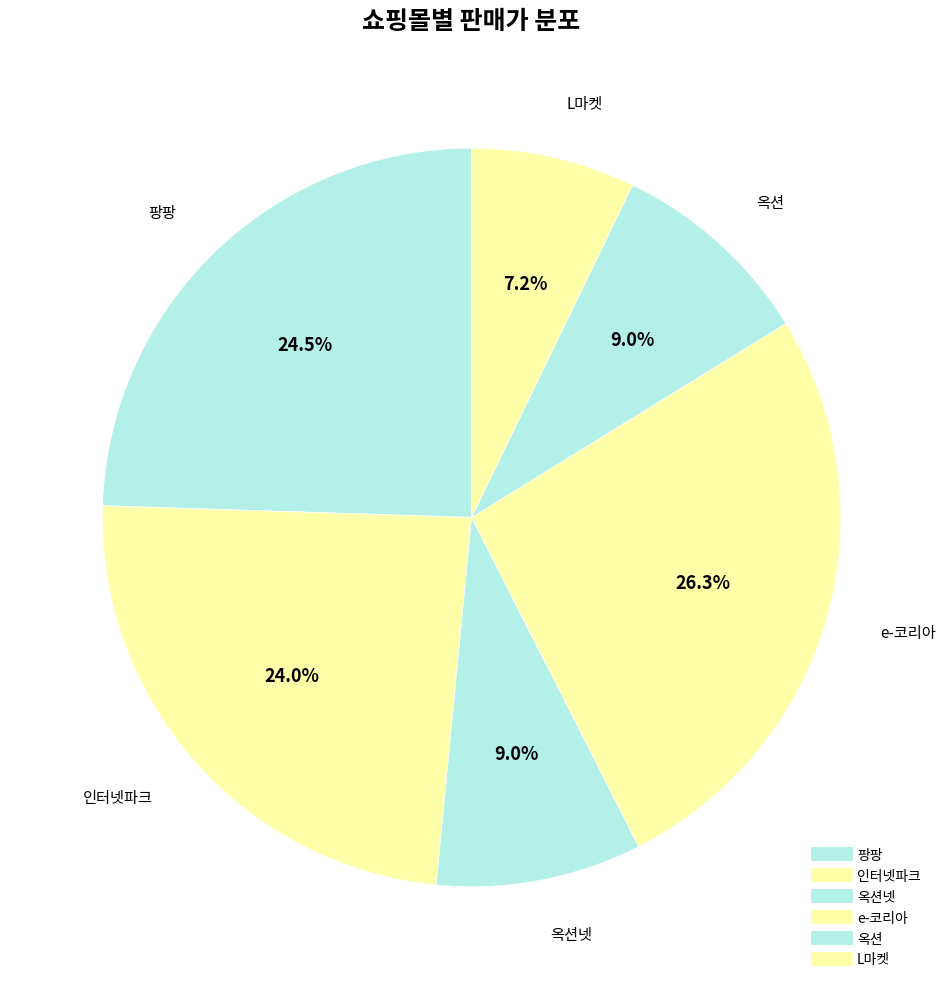

How many slices are in this pie chart?

6